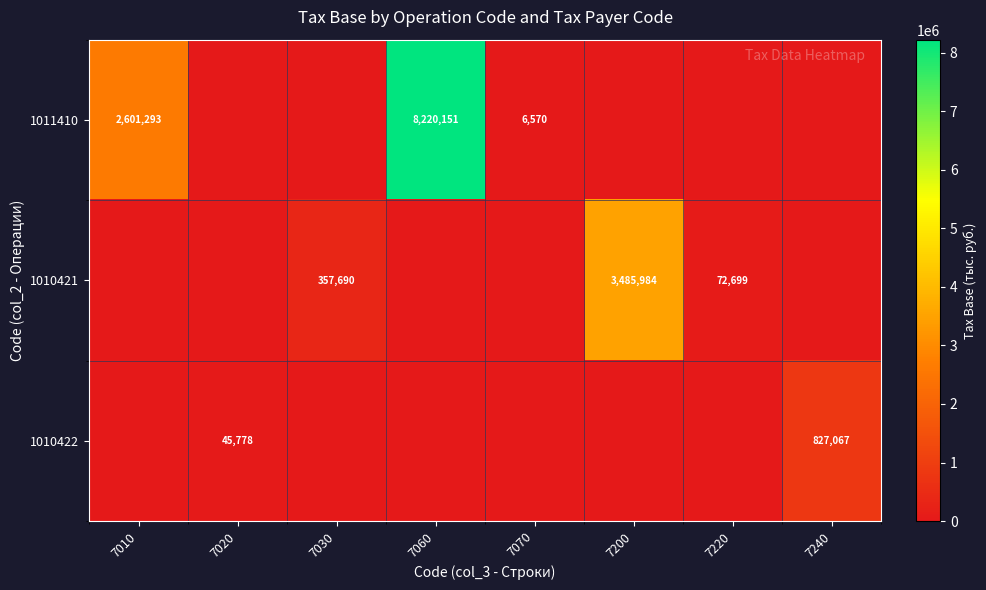

The 1011410 series shows 2601293 at 7010. True or false?

True